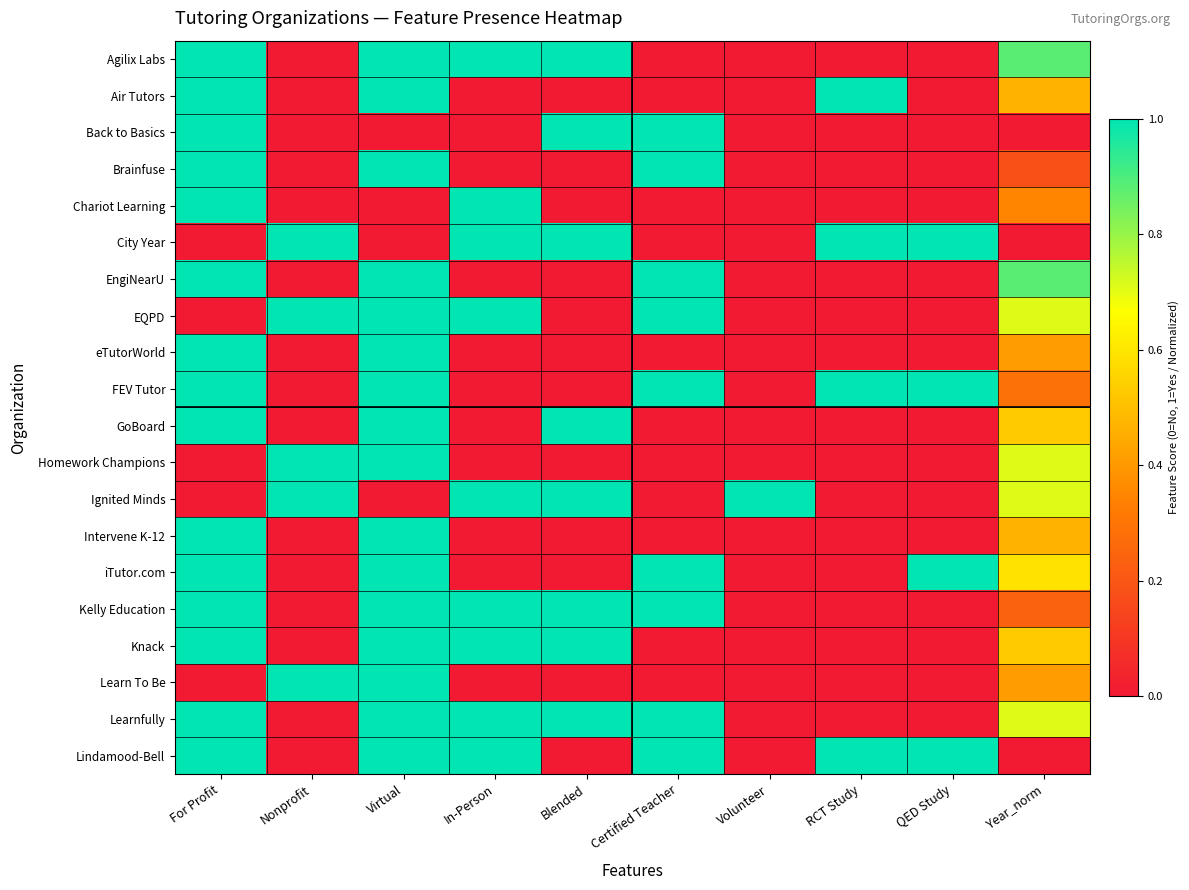

Between Year_norm and RCT Study, which is larger?

Year_norm